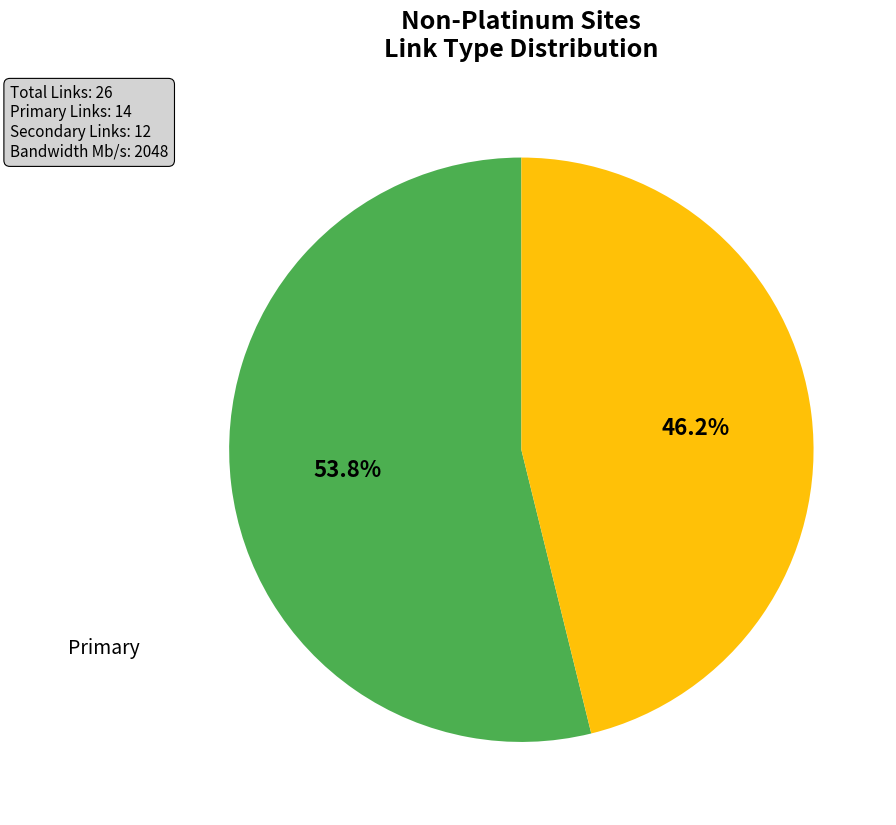

How many segments does this pie chart have?

2